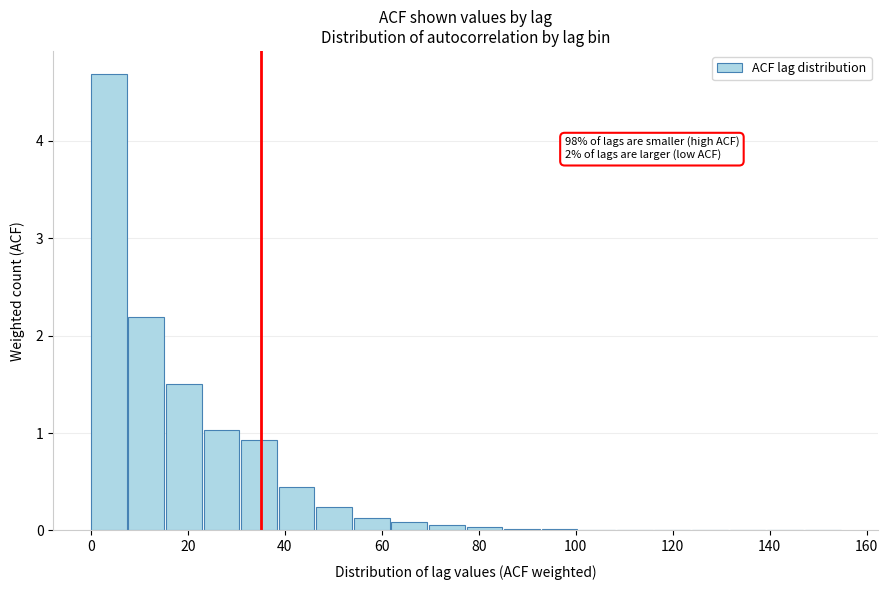

Read against the x-axis, roughly where is the centre of the tallest bar?

4